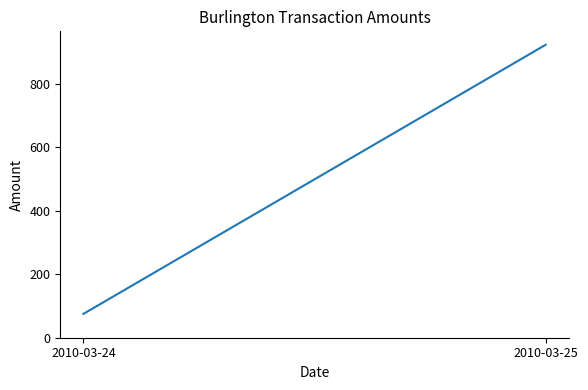

The value at 2010-03-25 is 922. True or false?

True